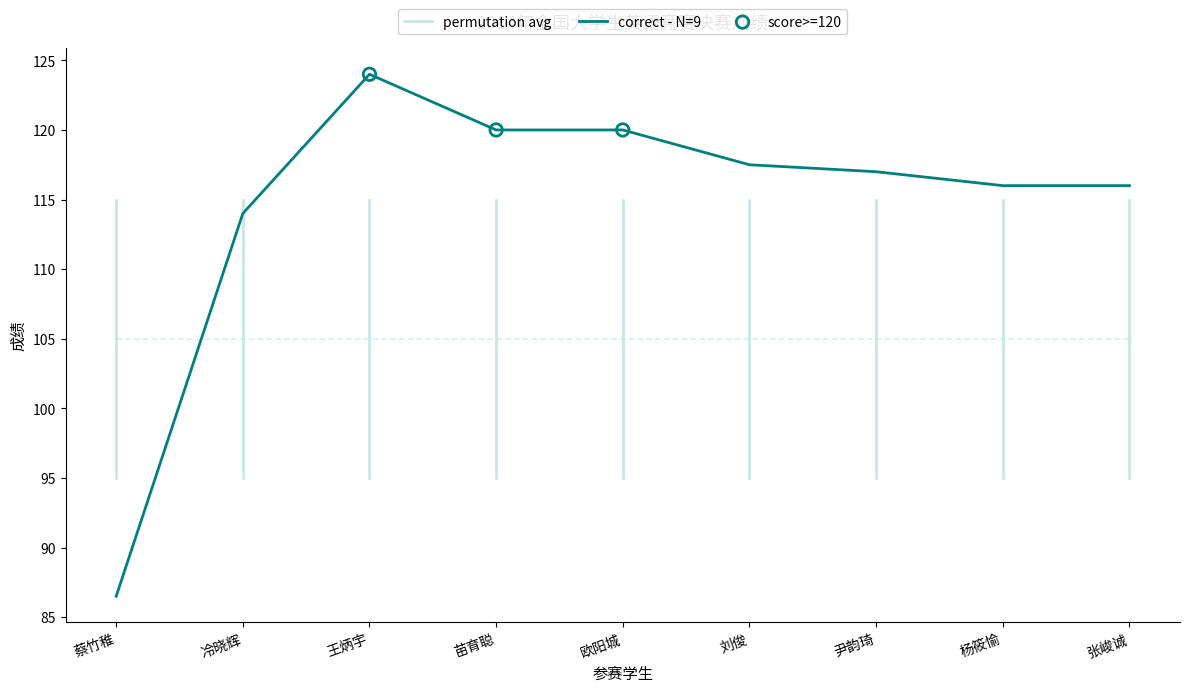

What is the change in value from 王炳宇 to 欧阳城?

-4.0